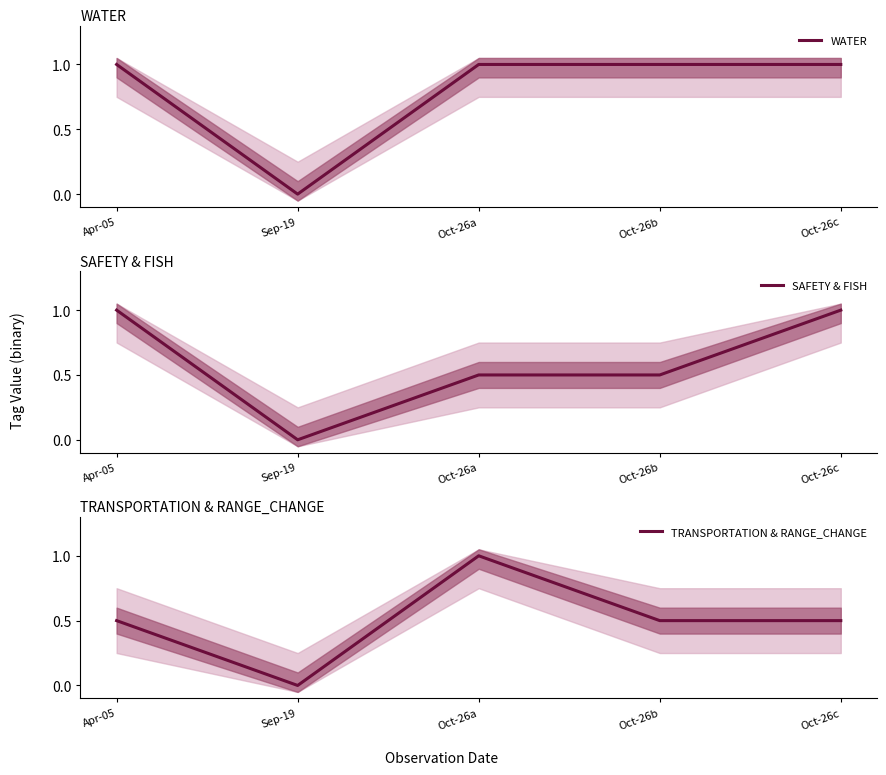

Reading left to right, what are all the values shown in this chart?

WATER: 1.0	0.0	1.0	1.0	1.0
SAFETY & FISH: 1.0	0.0	0.5	0.5	1.0
TRANSPORTATION & RANGE_CHANGE: 0.5	0.0	1.0	0.5	0.5